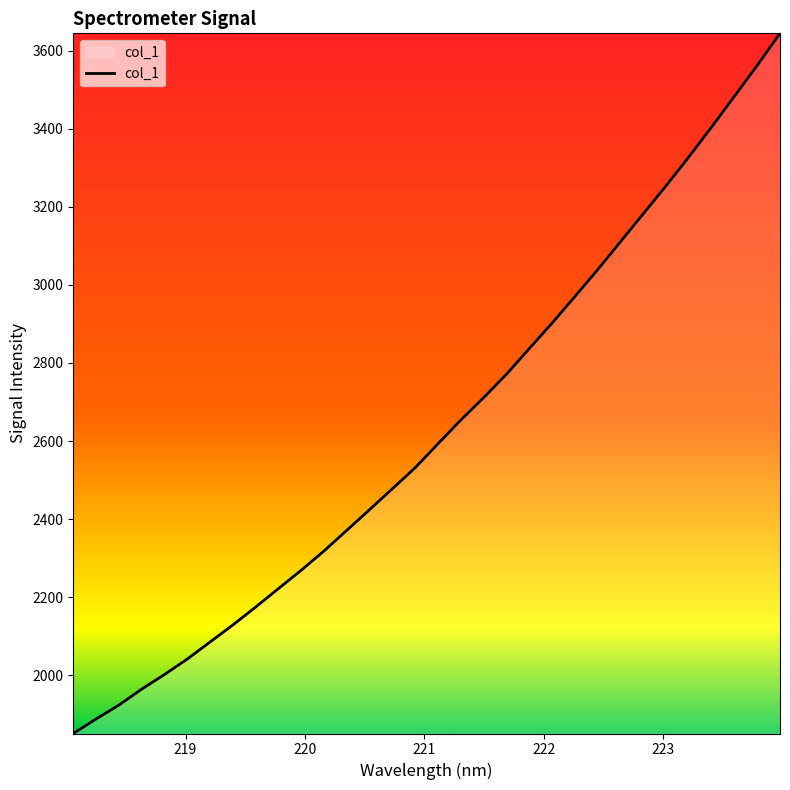

What is the difference between the maximum and minimum values?

1793.2